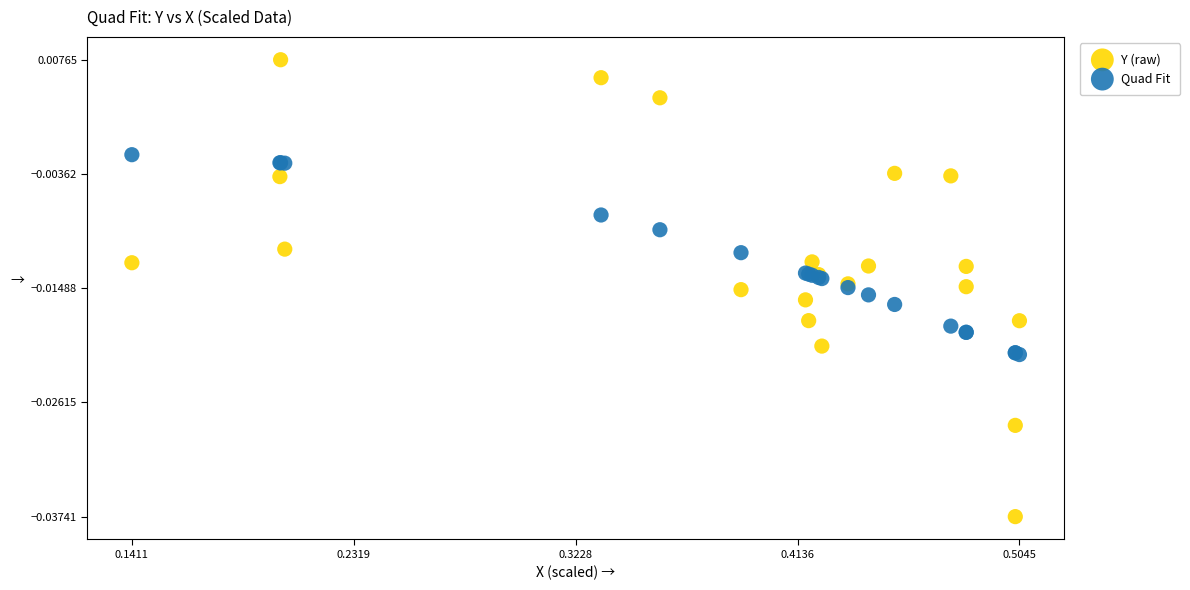

Which series has the largest Y range (max minus min)?

Y (raw)